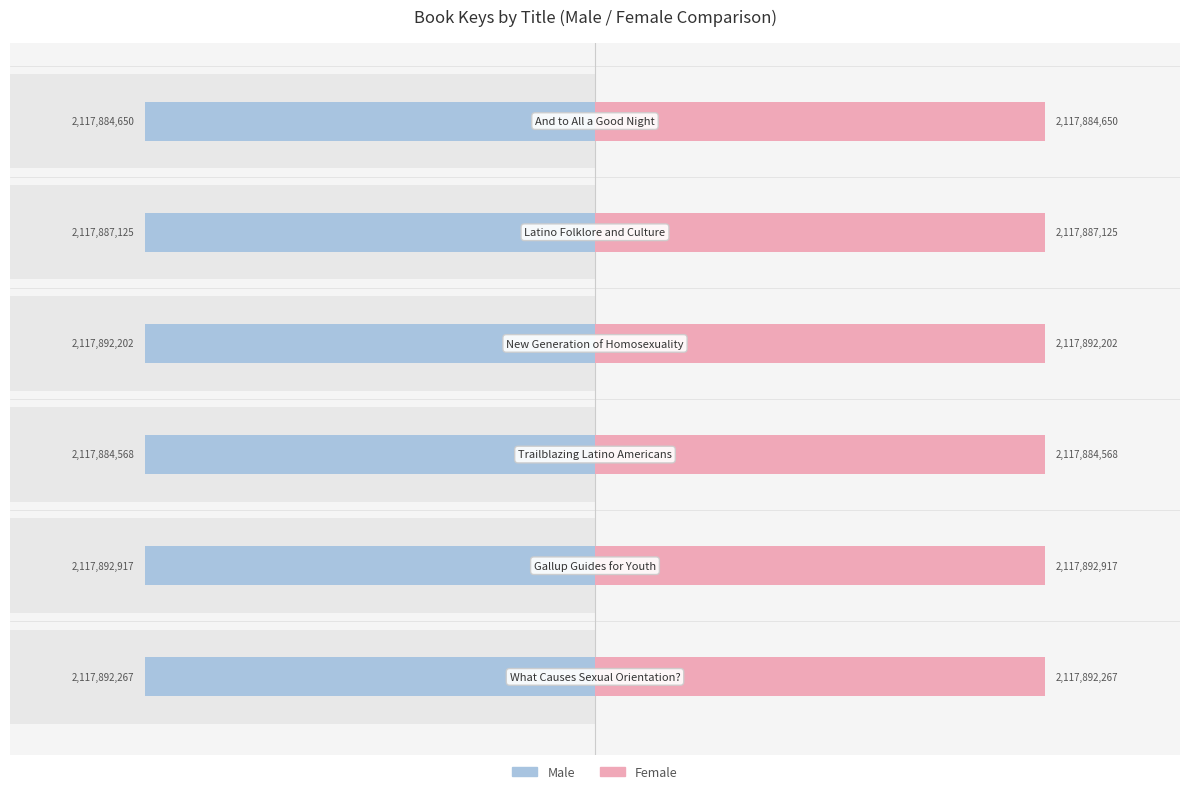

The Male series shows -2834.9 at 1000. True or false?

False